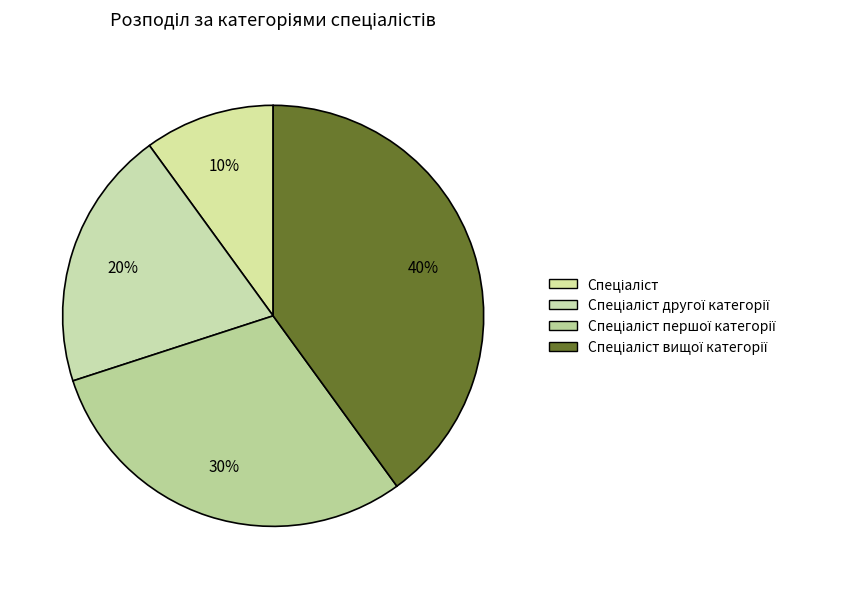

To the nearest percent, what percentage of the pie is Спеціаліст?

10%